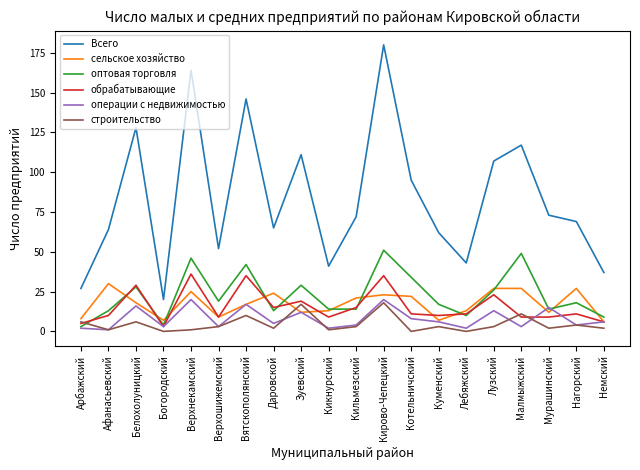

True or false: Всего and оптовая торговля cross at least once.

False